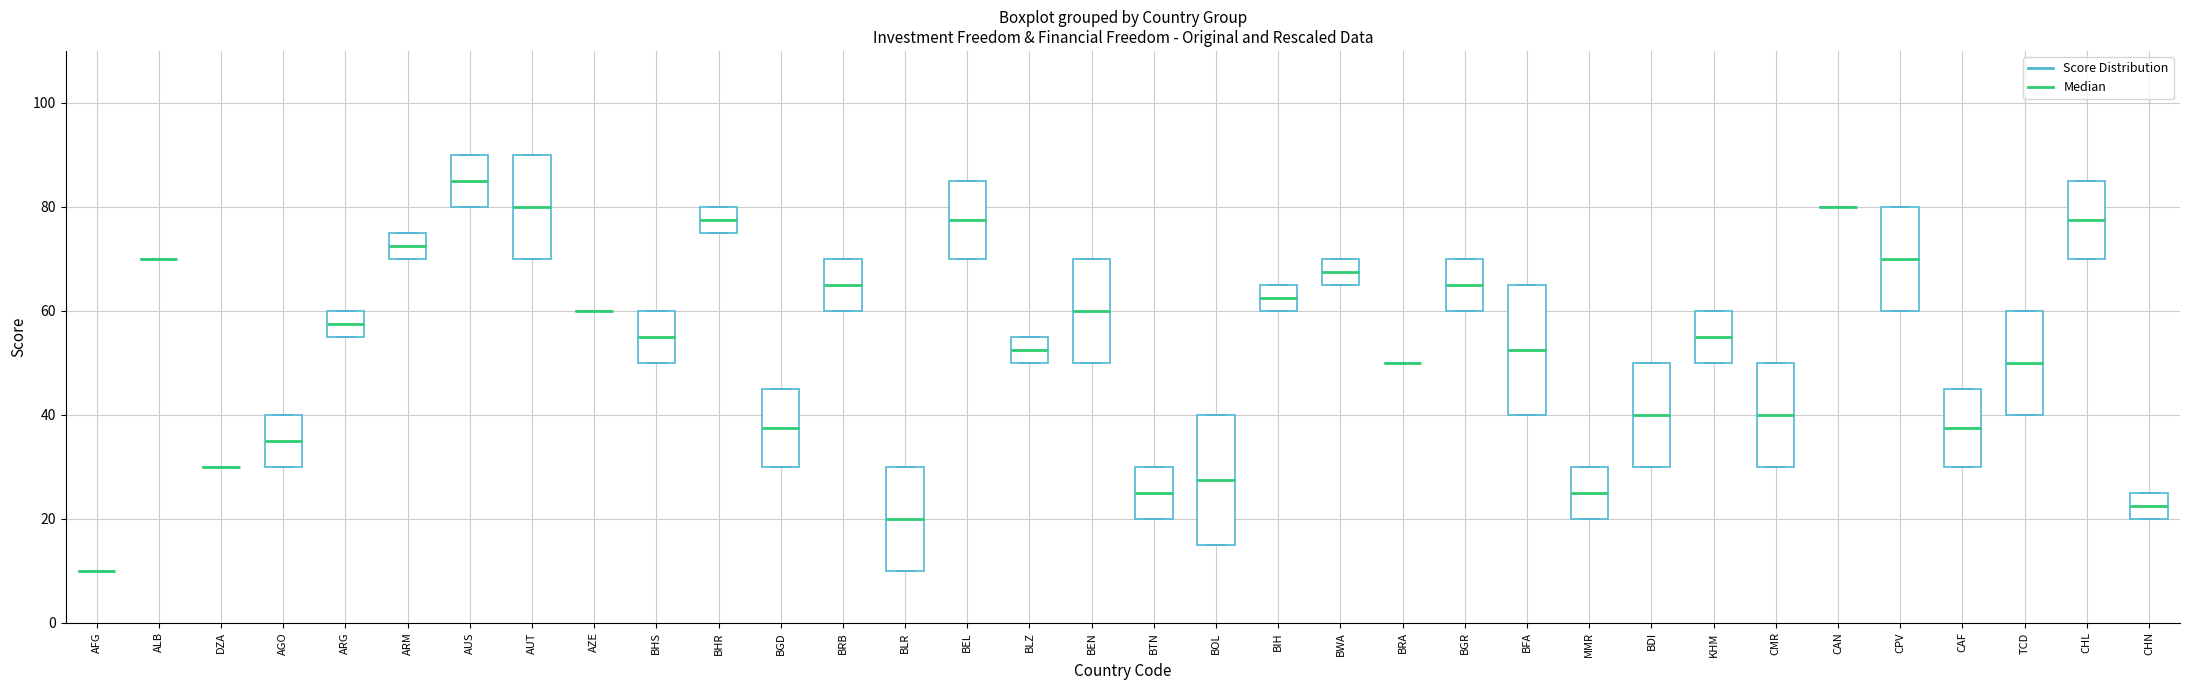

Reading left to right, transcribe this box plot: for each box, give where its median line is, the range the box spans, and where its two whiskers end, as read against the y-axis. The values are not printed on the chart, so give them approximately, as read against the axis.

AFG: box collapsed to a line at 10, whiskers 10 to 10
ALB: box collapsed to a line at 70, whiskers 70 to 70
DZA: box collapsed to a line at 30, whiskers 30 to 30
AGO: median 36, box 30 to 40, whiskers 30 to 40
ARG: median 58, box 56 to 60, whiskers 56 to 60
ARM: median 72, box 70 to 76, whiskers 70 to 76
AUS: median 86, box 80 to 90, whiskers 80 to 90
AUT: median 80, box 70 to 90, whiskers 70 to 90
AZE: box collapsed to a line at 60, whiskers 60 to 60
BHS: median 56, box 50 to 60, whiskers 50 to 60
BHR: median 78, box 76 to 80, whiskers 76 to 80
BGD: median 38, box 30 to 46, whiskers 30 to 46
BRB: median 66, box 60 to 70, whiskers 60 to 70
BLR: median 20, box 10 to 30, whiskers 10 to 30
BEL: median 78, box 70 to 86, whiskers 70 to 86
BLZ: median 52, box 50 to 56, whiskers 50 to 56
BEN: median 60, box 50 to 70, whiskers 50 to 70
BTN: median 26, box 20 to 30, whiskers 20 to 30
BOL: median 28, box 16 to 40, whiskers 16 to 40
BIH: median 62, box 60 to 66, whiskers 60 to 66
BWA: median 68, box 66 to 70, whiskers 66 to 70
BRA: box collapsed to a line at 50, whiskers 50 to 50
BGR: median 66, box 60 to 70, whiskers 60 to 70
BFA: median 52, box 40 to 66, whiskers 40 to 66
MMR: median 26, box 20 to 30, whiskers 20 to 30
BDI: median 40, box 30 to 50, whiskers 30 to 50
KHM: median 56, box 50 to 60, whiskers 50 to 60
CMR: median 40, box 30 to 50, whiskers 30 to 50
CAN: box collapsed to a line at 80, whiskers 80 to 80
CPV: median 70, box 60 to 80, whiskers 60 to 80
CAF: median 38, box 30 to 46, whiskers 30 to 46
TCD: median 50, box 40 to 60, whiskers 40 to 60
CHL: median 78, box 70 to 86, whiskers 70 to 86
CHN: median 22, box 20 to 26, whiskers 20 to 26